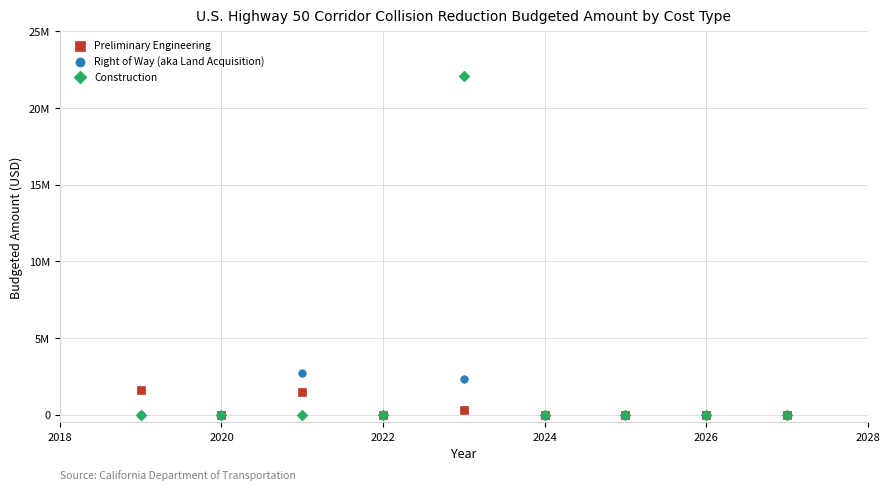

Which series has the largest Y range (max minus min)?

Construction